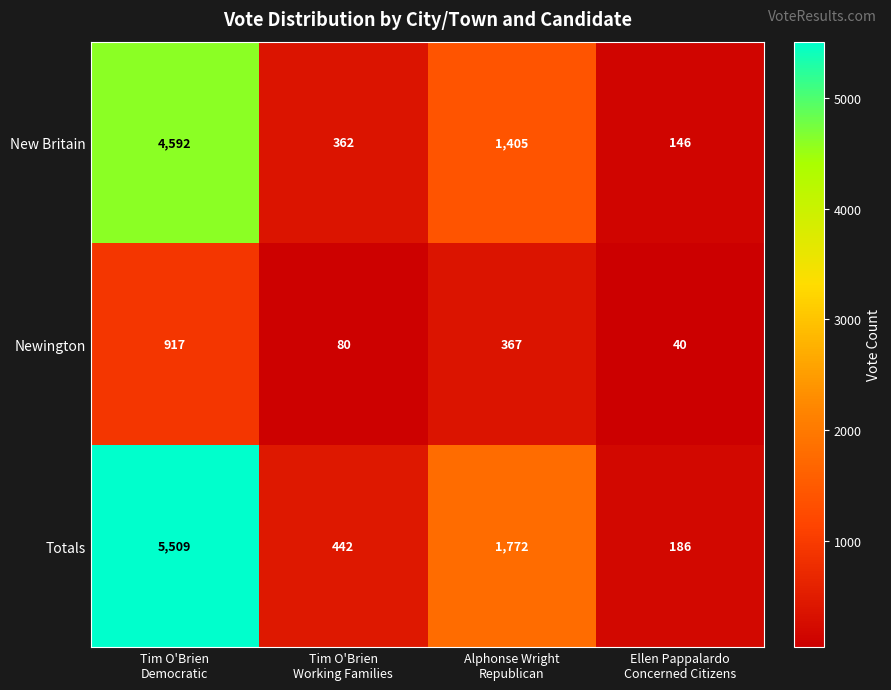

What is the sum of all Newington values?

1404